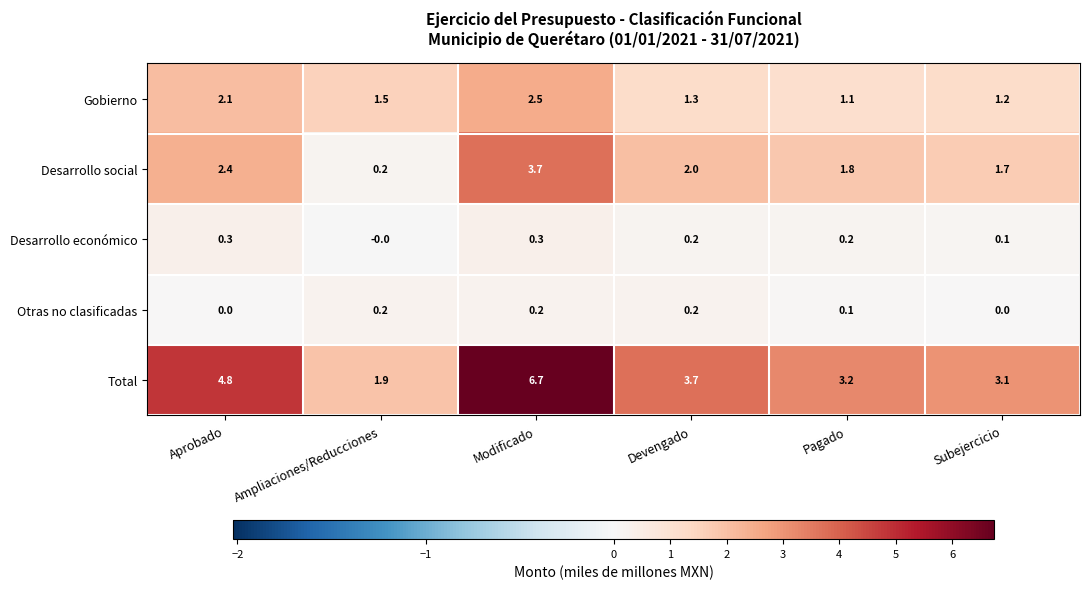

True or false: Total has a value of 4.8 at Aprobado.

True